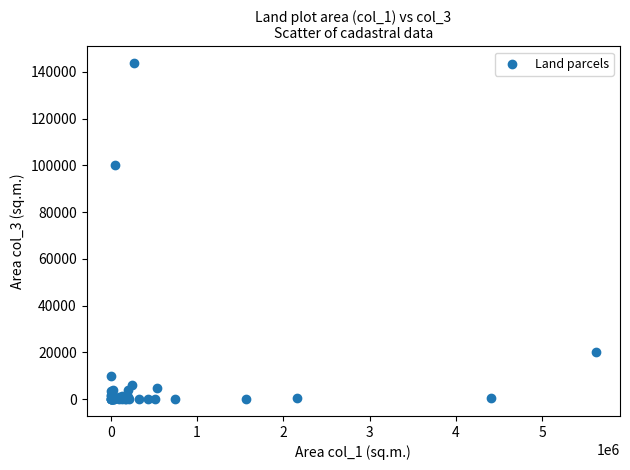

What Y value in the scatter plot is closest to 71898?

100000